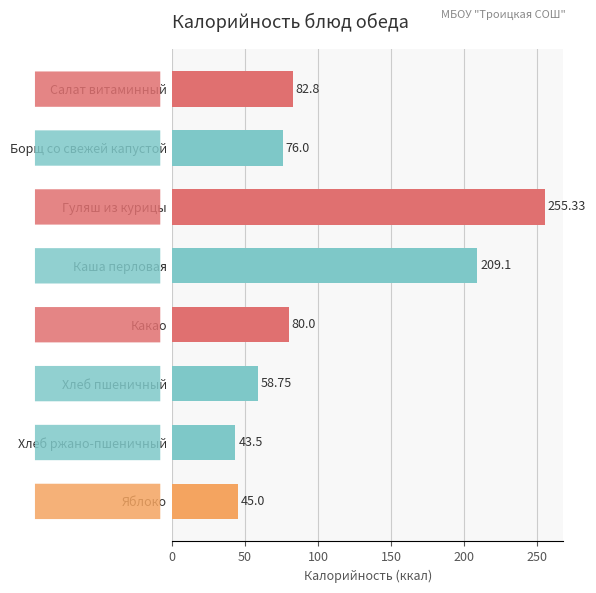

What is the difference between the maximum and minimum values?

211.8